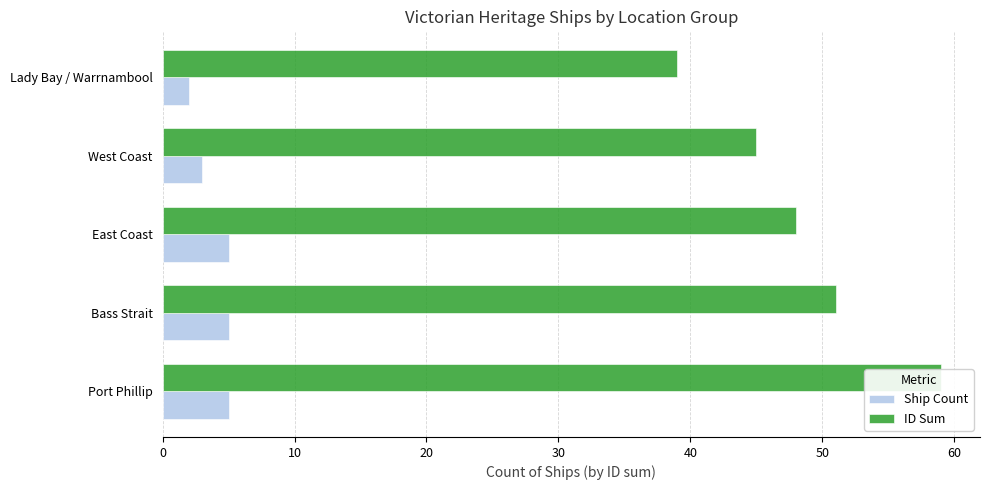

What is the sum of all Ship Count values?

20